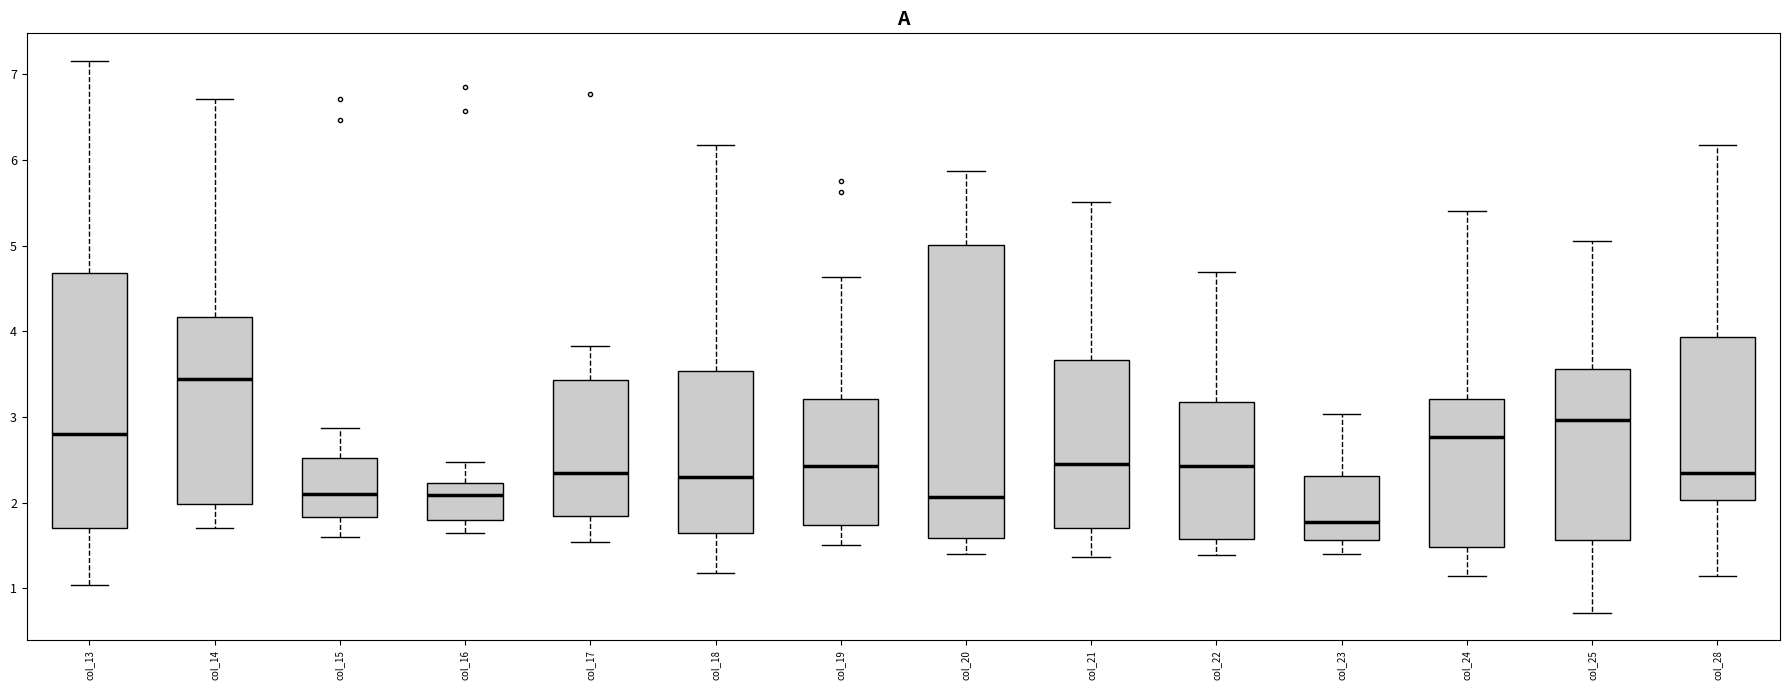

Reading left to right, read every box against the y-axis: the position of its median line, the range the box covers, and the ends of its whiskers. The values are not printed on the chart, so give them approximately, as read against the axis.

col_13: median 2.8, box 1.7 to 4.7, whiskers 1.0 to 7.2
col_14: median 3.4, box 2.0 to 4.2, whiskers 1.7 to 6.7
col_15: median 2.1, box 1.8 to 2.5, whiskers 1.6 to 2.9
col_16: median 2.1, box 1.8 to 2.2, whiskers 1.6 to 2.5
col_17: median 2.3, box 1.8 to 3.4, whiskers 1.5 to 3.8
col_18: median 2.3, box 1.6 to 3.5, whiskers 1.2 to 6.2
col_19: median 2.4, box 1.7 to 3.2, whiskers 1.5 to 4.6
col_20: median 2.1, box 1.6 to 5.0, whiskers 1.4 to 5.9
col_21: median 2.5, box 1.7 to 3.7, whiskers 1.4 to 5.5
col_22: median 2.4, box 1.6 to 3.2, whiskers 1.4 to 4.7
col_23: median 1.8, box 1.6 to 2.3, whiskers 1.4 to 3.0
col_24: median 2.8, box 1.5 to 3.2, whiskers 1.1 to 5.4
col_25: median 3.0, box 1.6 to 3.6, whiskers 0.7 to 5.1
col_28: median 2.3, box 2.0 to 3.9, whiskers 1.1 to 6.2